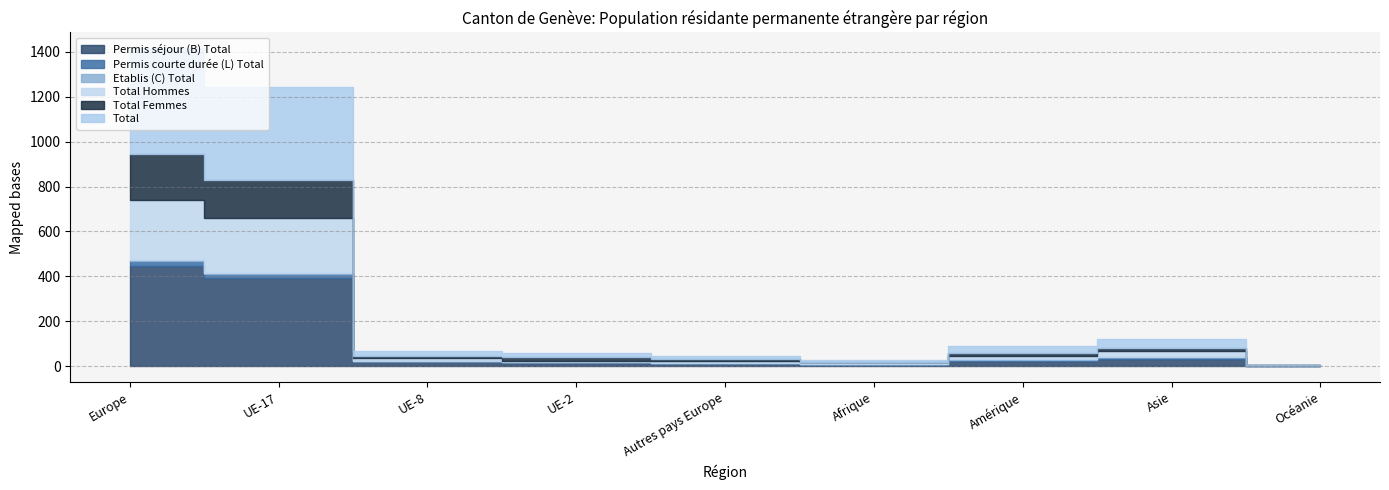

How many Etablis (C) Total values are between 0 and 1?

7